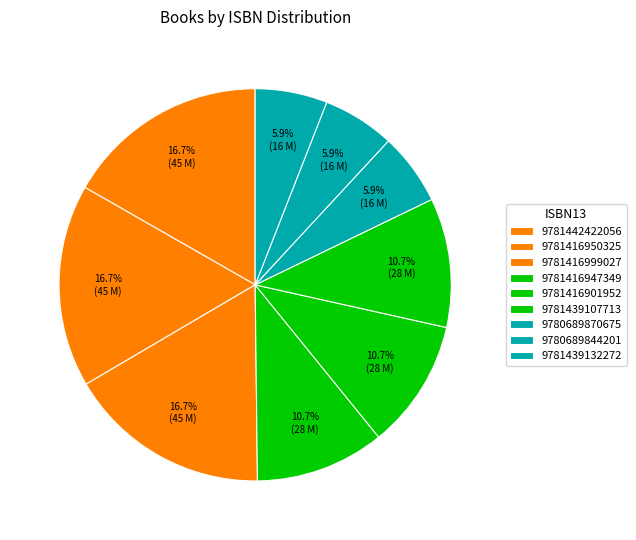

Is the sum of 9781439107713 and 9781416947349 greater than half?

No